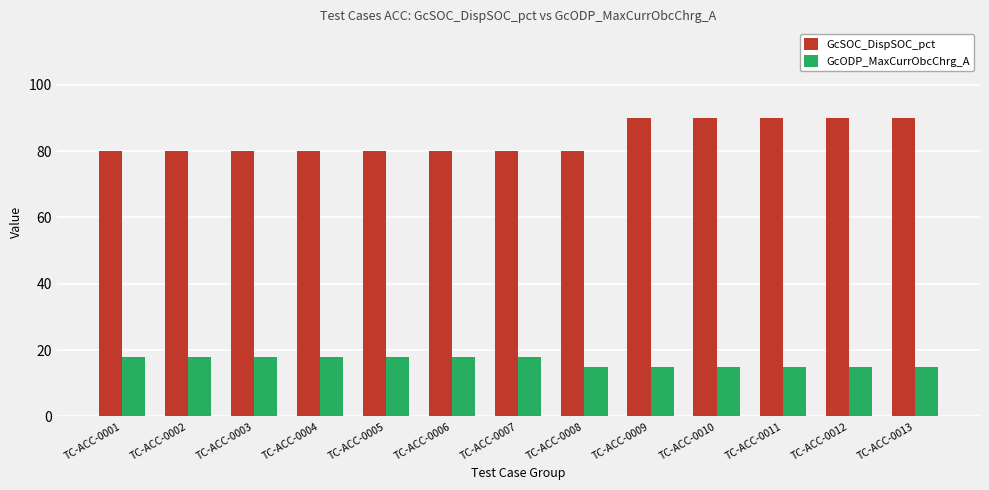

How many bars are there in each group?

2